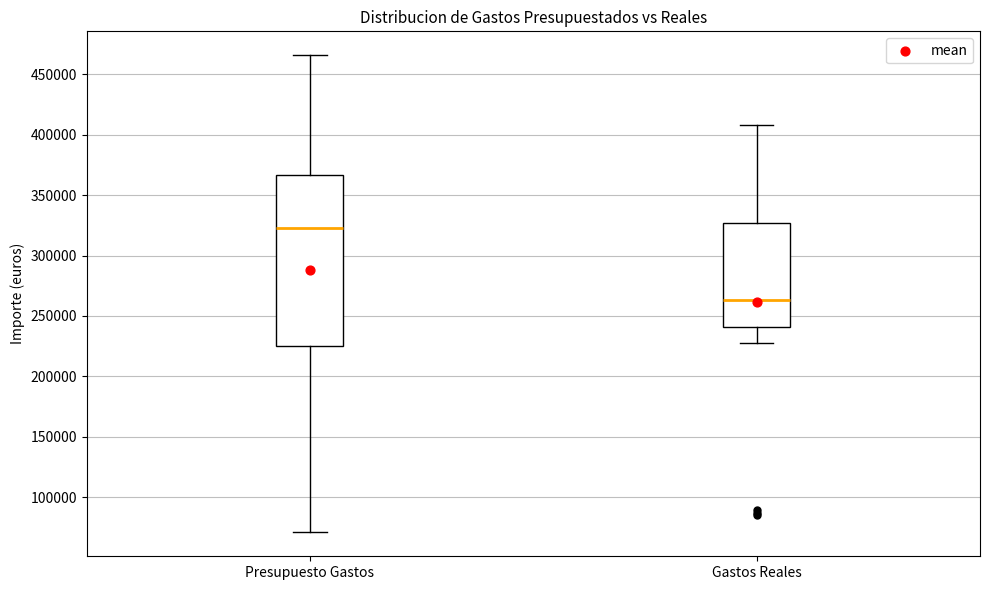

Where does the upper whisker of the box for Gastos Reales end on the y-axis? The values are not printed on the chart, so give them approximately, as read against the axis.

410000